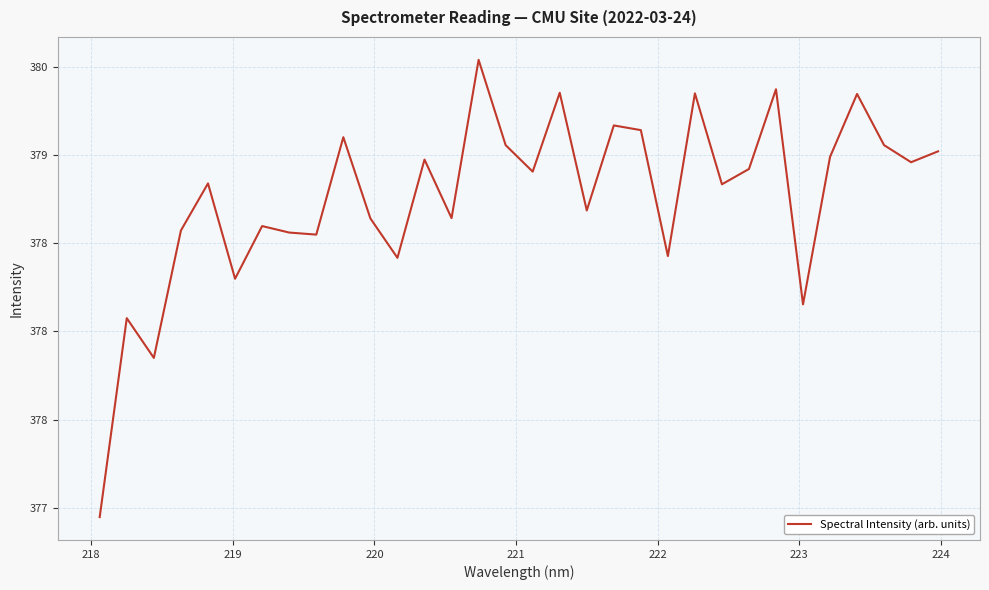

Does the chart display data point markers on the line(s)?

No